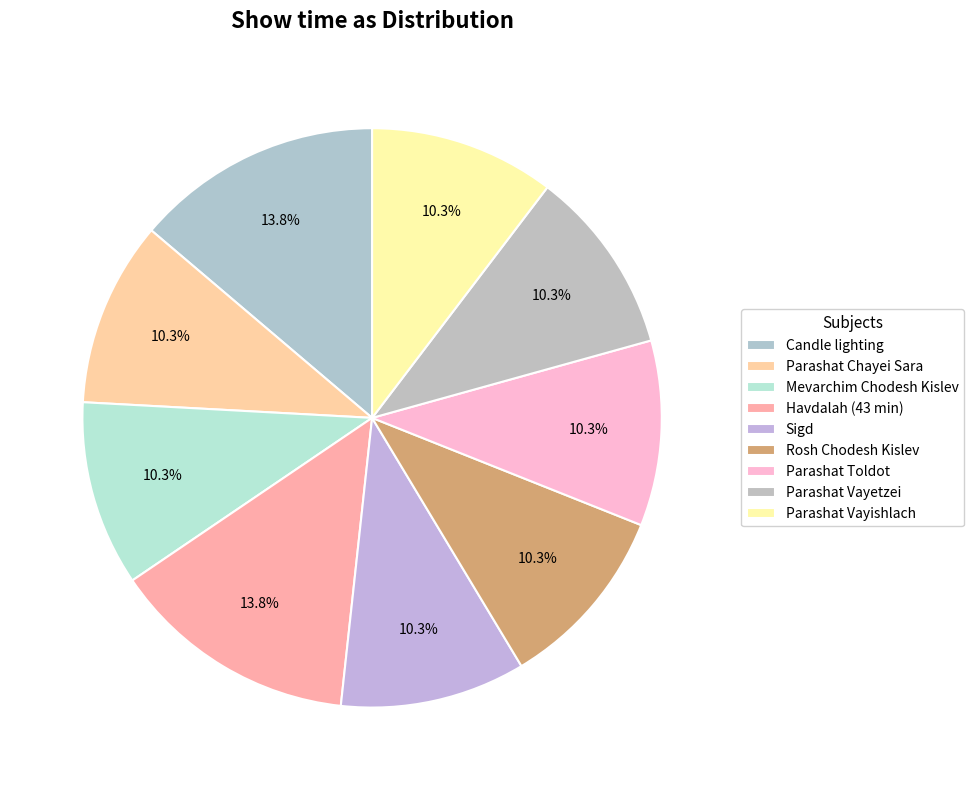

What is the total percentage of Havdalah (43 min) and Parashat Chayei Sara?

24.1%